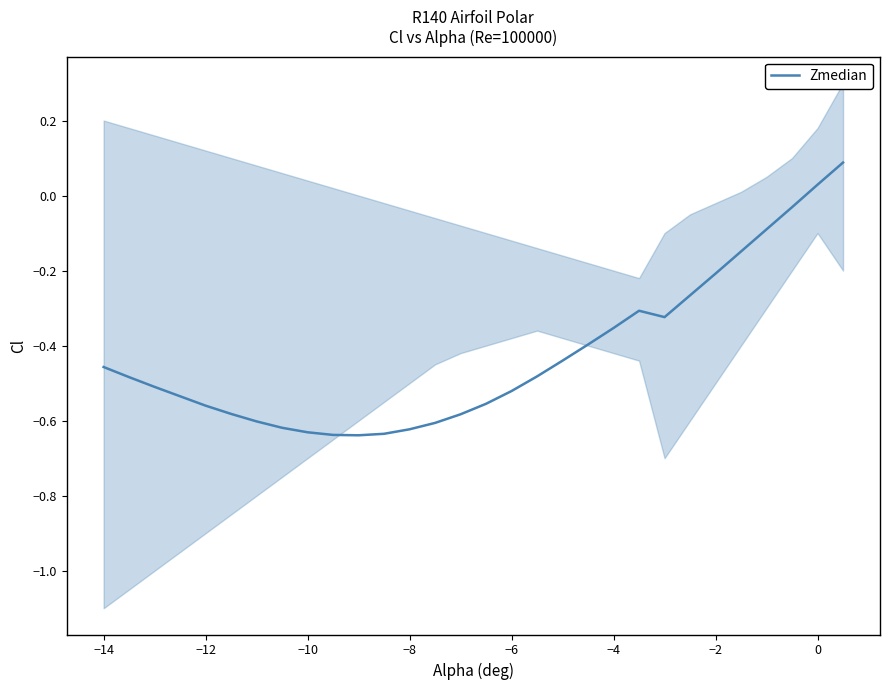

How many series are shown in this chart?

1